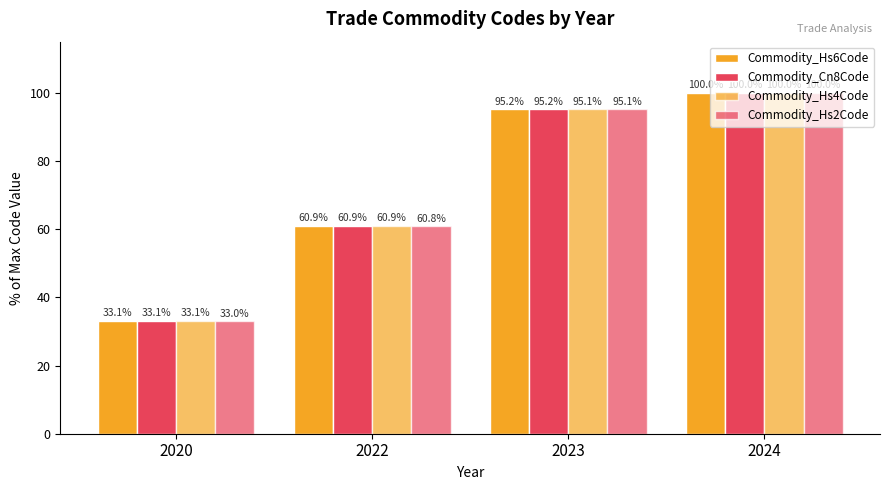

What is the minimum value shown in the chart?

33.0